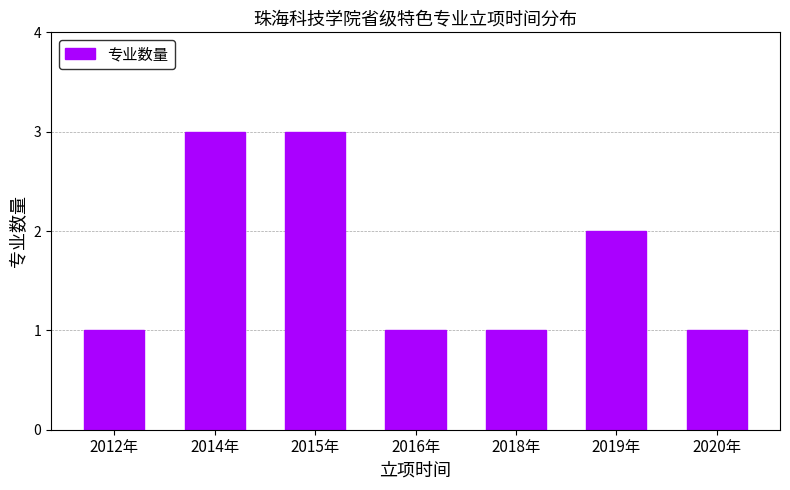

Reading left to right, transcribe all the data shown in this chart.

2012年=1	2014年=3	2015年=3	2016年=1	2018年=1	2019年=2	2020年=1